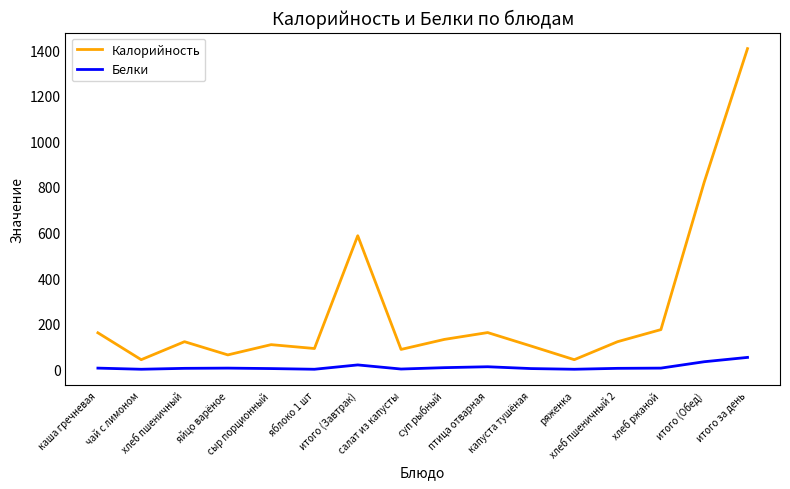

At итого за день, list the series in order from smallest to largest.

Белки, Калорийность